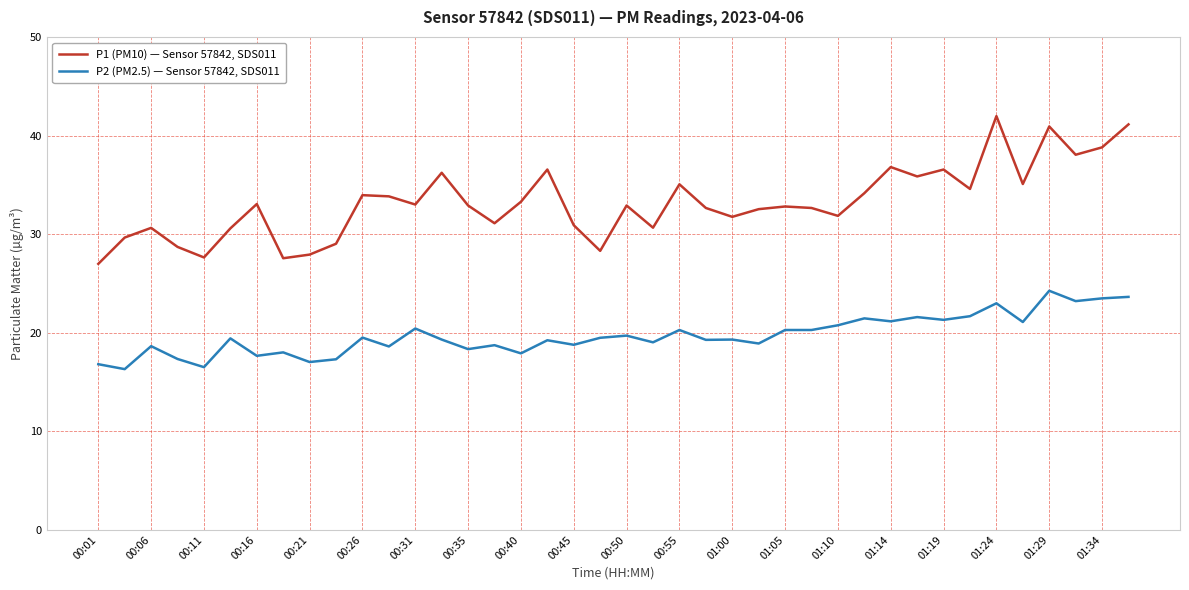

True or false: P2 (PM2.5) — Sensor 57842, SDS011 and P1 (PM10) — Sensor 57842, SDS011 intersect in this chart.

False